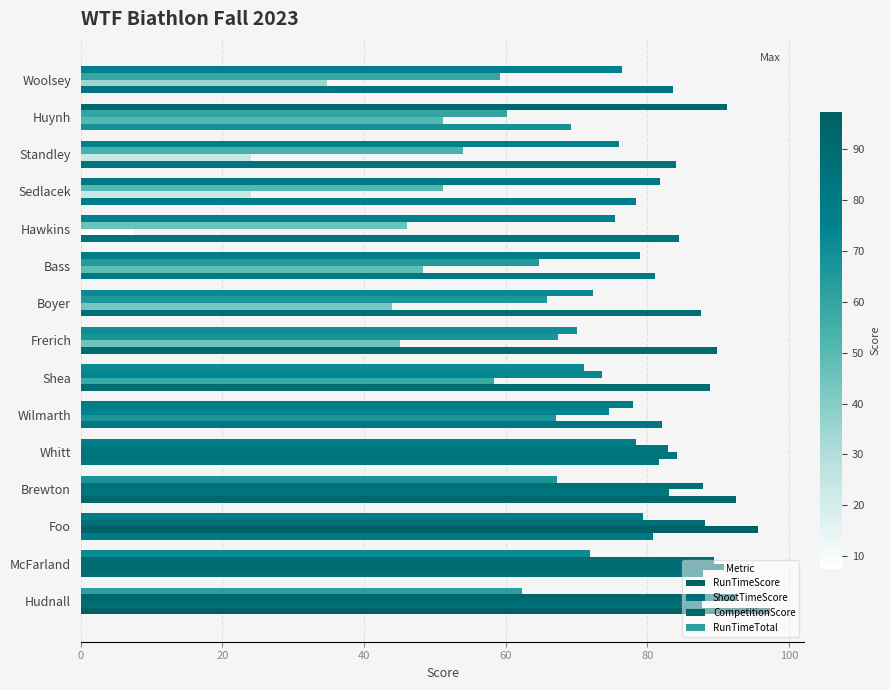

Rank the series by their average value, from lowest to highest.

ShootTimeScore, CompetitionScore, RunTimeTotal, RunTimeScore